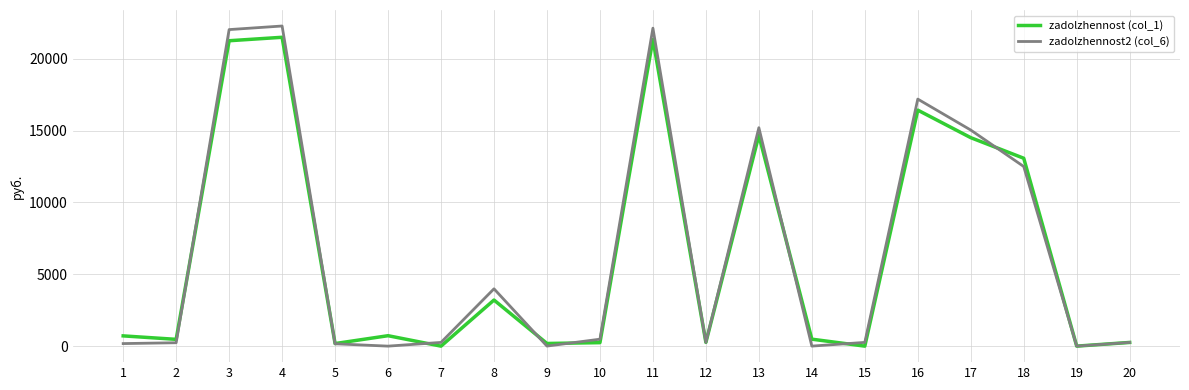

Is the value of zadolzhennost2 (col_6) at 12 greater than the value of zadolzhennost (col_1) at 17?

No